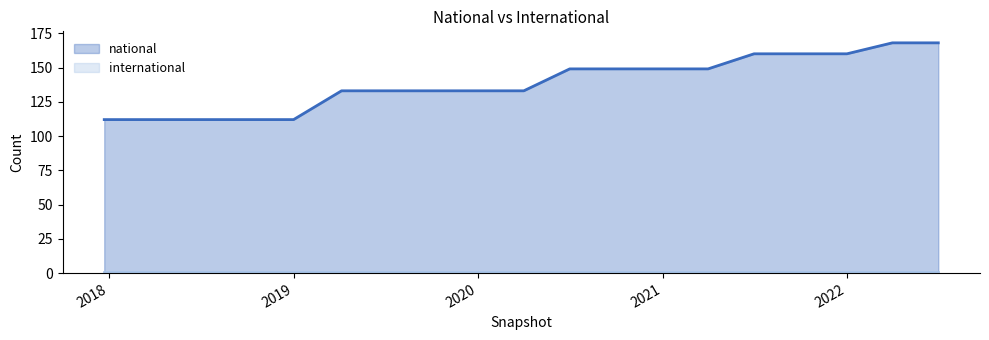

Rank the categories by value from highest to lowest.

2022-04-01, 2022-07-01, 2021-07-01, 2021-10-01, 2022-01-01, 2020-07-01, 2020-10-01, 2021-01-01, 2021-04-01, 2019-04-06, 2019-07-01, 2019-10-09, 2020-01-01, 2020-04-01, 2017-12-22, 2018-04-09, 2018-07-11, 2018-09-28, 2019-01-01